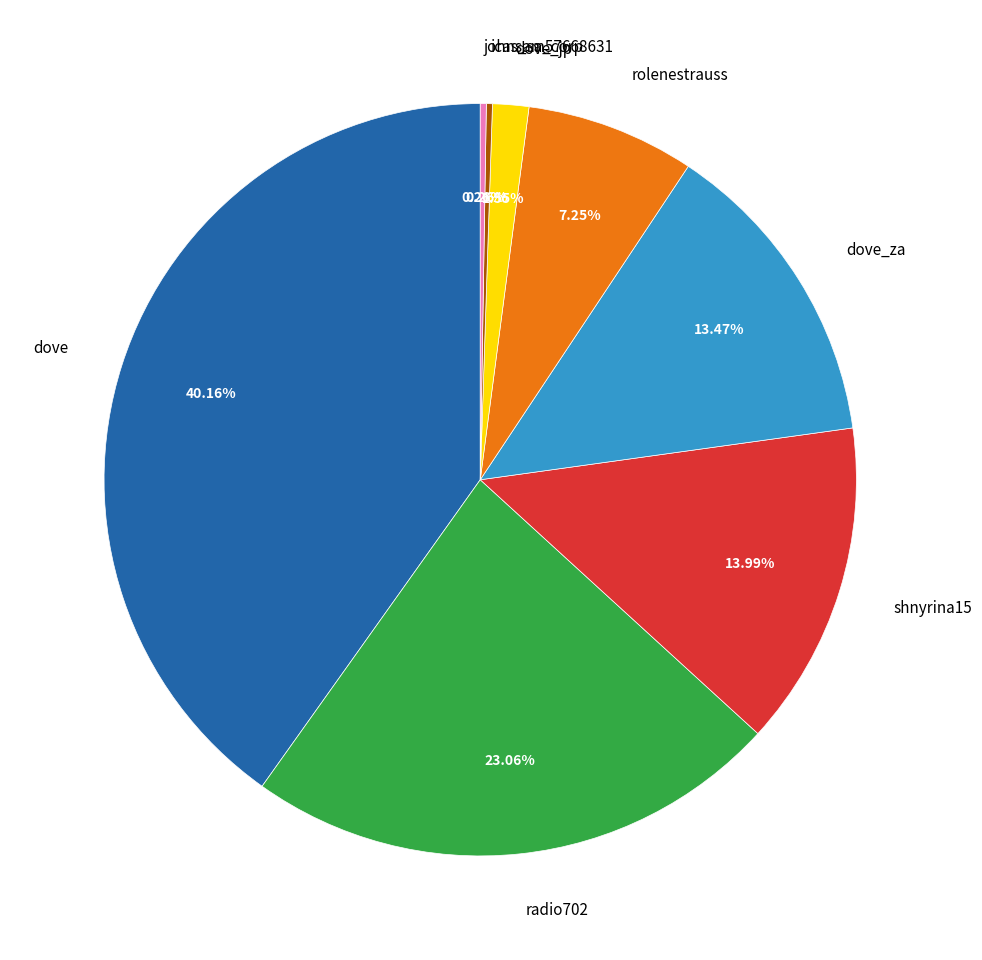

Is it true that dove is 40% of the pie?

True